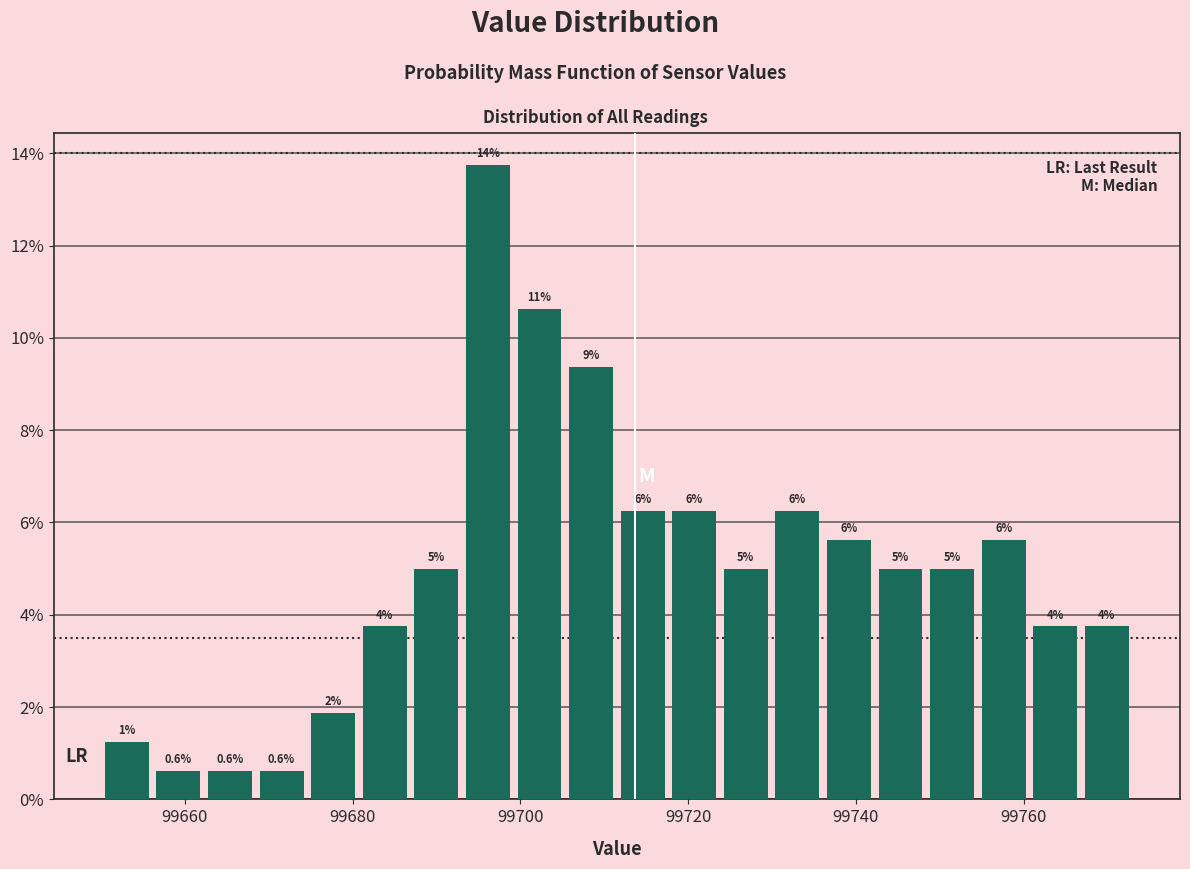

Around what value on the x-axis is the tallest bar? Give the approximate position of its centre, as read against the axis.

99696